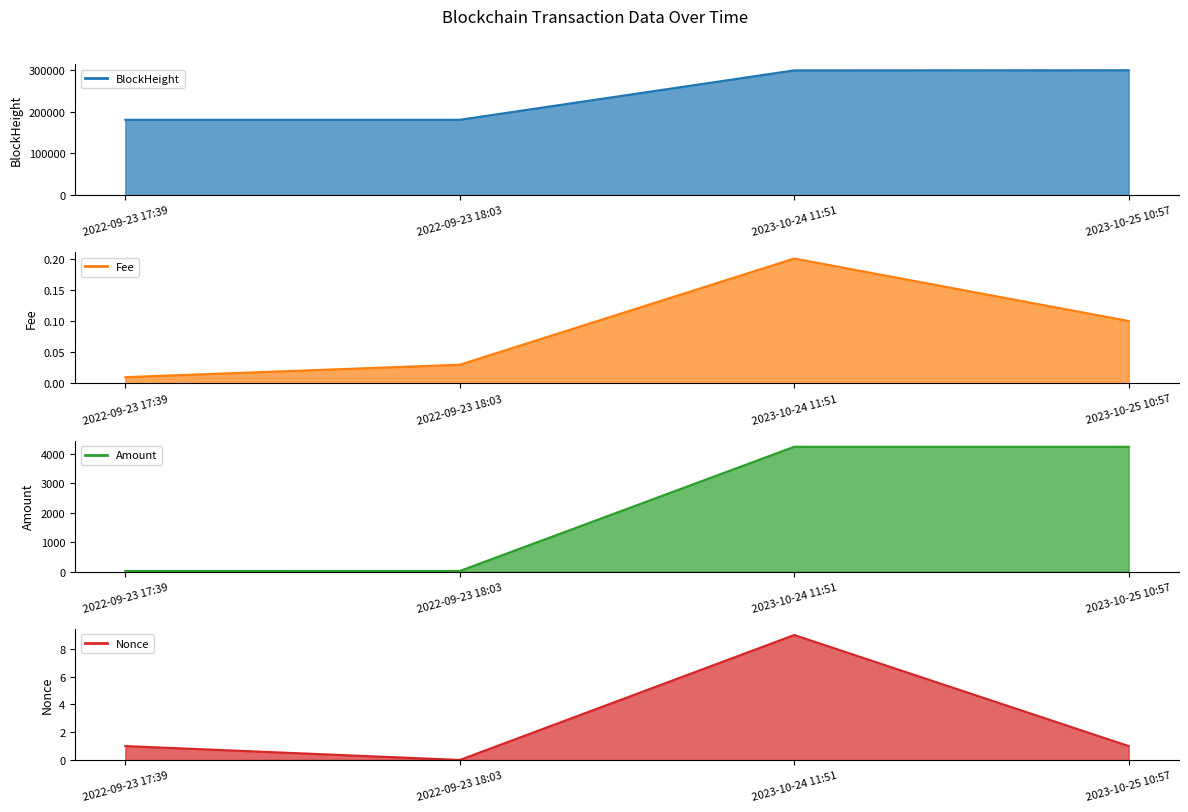

True or false: Fee line and BlockHeight line cross at least once.

False